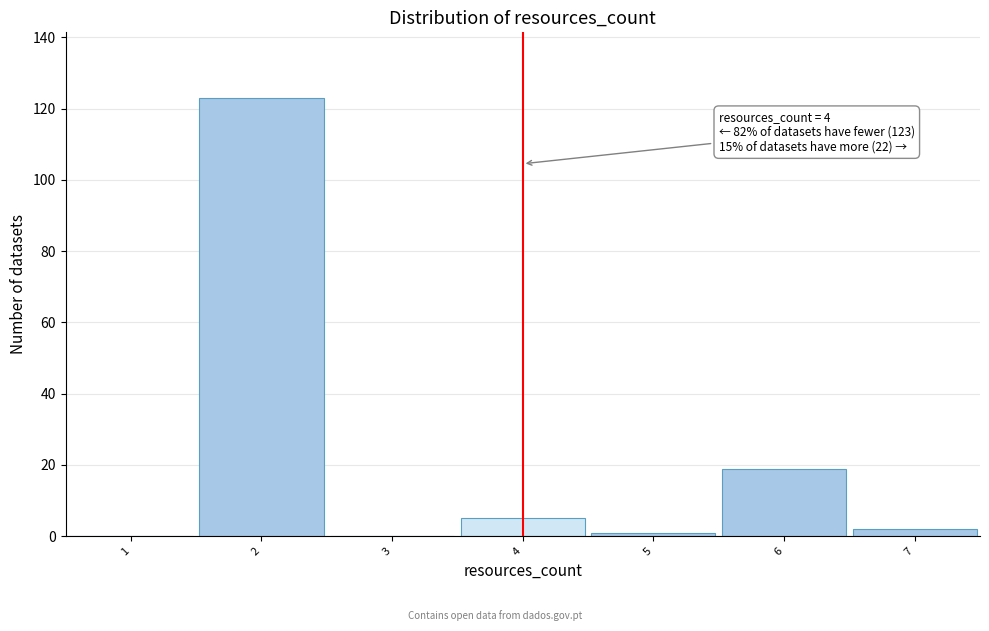

Over which range of the x-axis is the bar tallest?

1.5 to 2.5